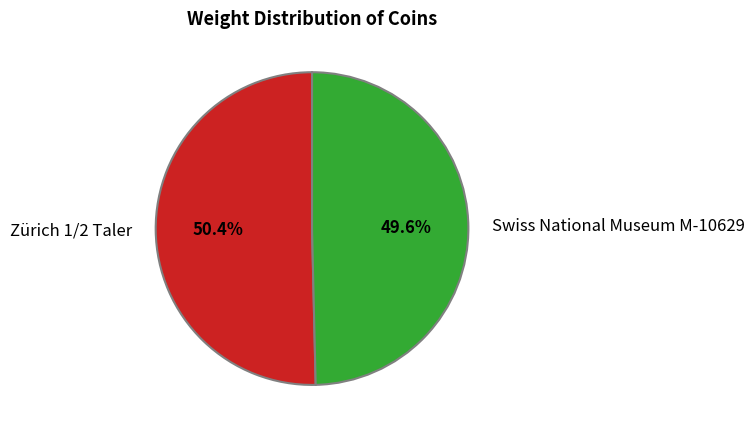

How many segments does this pie chart have?

2